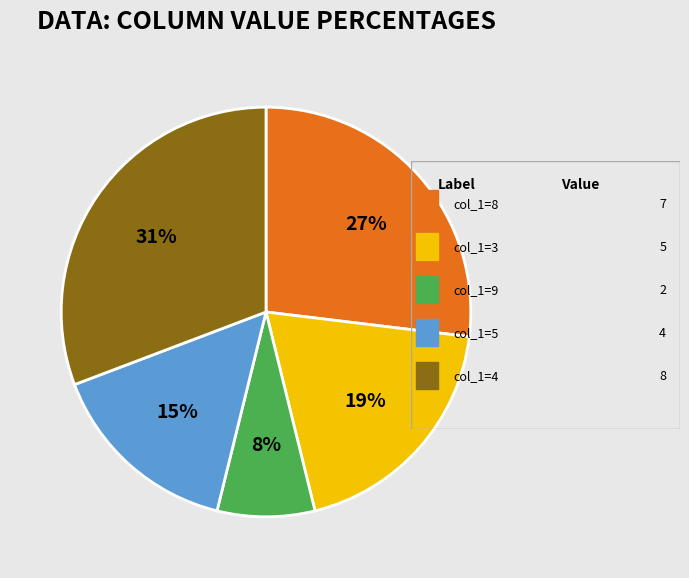

Does any single category account for the majority?

No